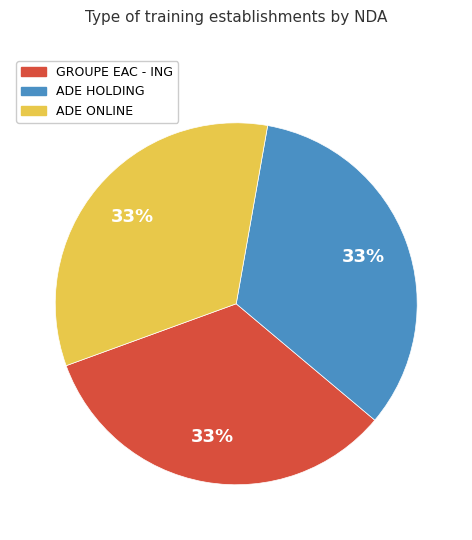

Is there a majority slice in this chart?

No